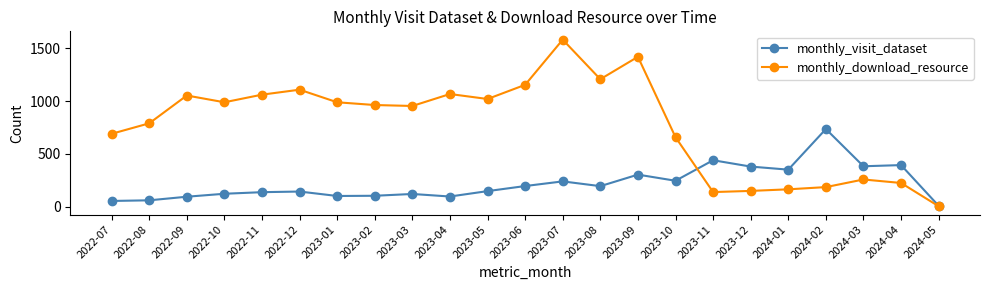

List the series in order of their overall mean, highest first.

monthly_download_resource, monthly_visit_dataset